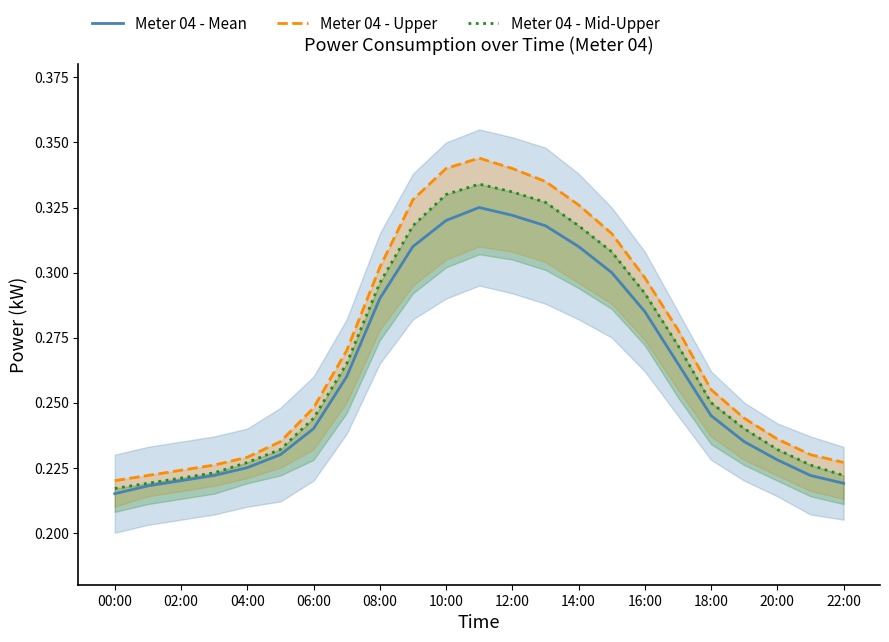

Reading left to right, list all the values displayed in this chart.

Meter 04 - Mean: 0.2	0.2	0.2	0.2	0.2	0.2	0.2	0.3	0.3	0.3	0.3	0.3	0.3	0.3	0.3	0.3	0.3	0.3	0.2	0.2	0.2	0.2	0.2
Meter 04 - Upper: 0.2	0.2	0.2	0.2	0.2	0.2	0.2	0.3	0.3	0.3	0.3	0.3	0.3	0.3	0.3	0.3	0.3	0.3	0.3	0.2	0.2	0.2	0.2
Meter 04 - Mid-Upper: 0.2	0.2	0.2	0.2	0.2	0.2	0.2	0.3	0.3	0.3	0.3	0.3	0.3	0.3	0.3	0.3	0.3	0.3	0.2	0.2	0.2	0.2	0.2